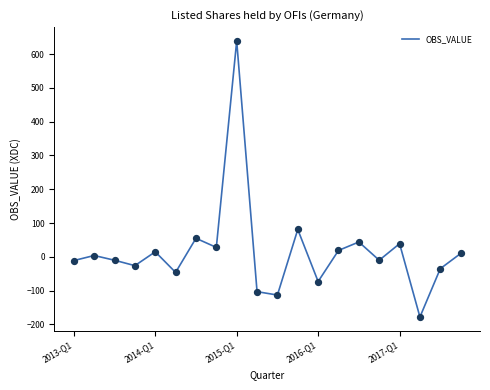

What is the minimum value shown in the chart?

-178